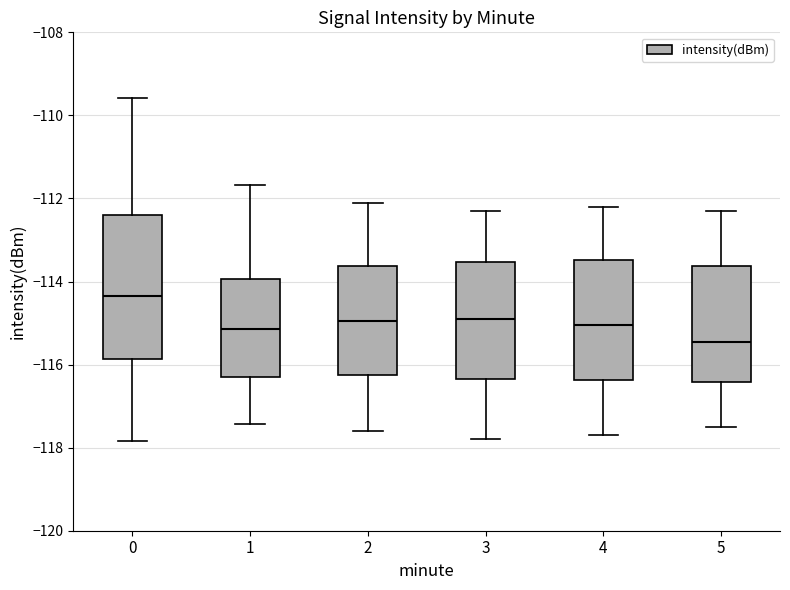

Reading left to right, read every box against the y-axis: the position of its median line, the range the box covers, and the ends of its whiskers. The values are not printed on the chart, so give them approximately, as read against the axis.

0: median -114.4, box -115.8 to -112.4, whiskers -117.8 to -109.6
1: median -115.2, box -116.4 to -114.0, whiskers -117.4 to -111.6
2: median -115.0, box -116.2 to -113.6, whiskers -117.6 to -112.0
3: median -114.8, box -116.4 to -113.6, whiskers -117.8 to -112.2
4: median -115.0, box -116.4 to -113.4, whiskers -117.6 to -112.2
5: median -115.4, box -116.4 to -113.6, whiskers -117.4 to -112.2